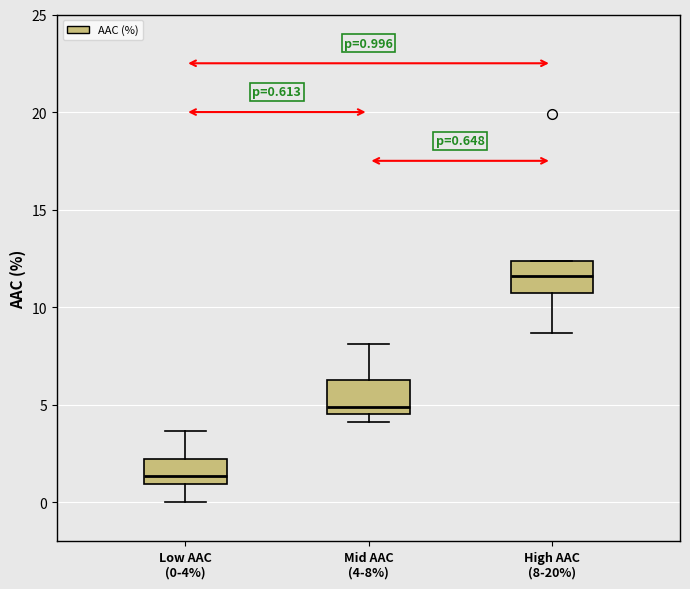

Which box has the lowest median line?

Low AAC (0-4%)